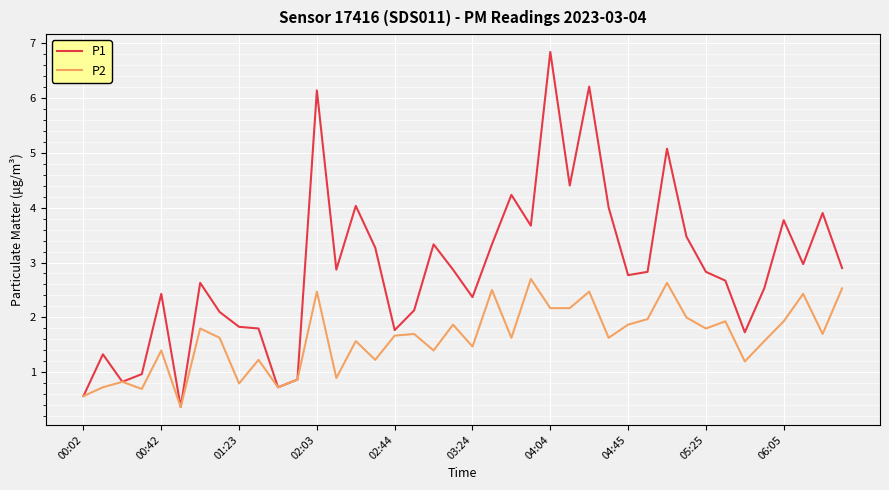

Rank the series by their average value, from lowest to highest.

P2, P1